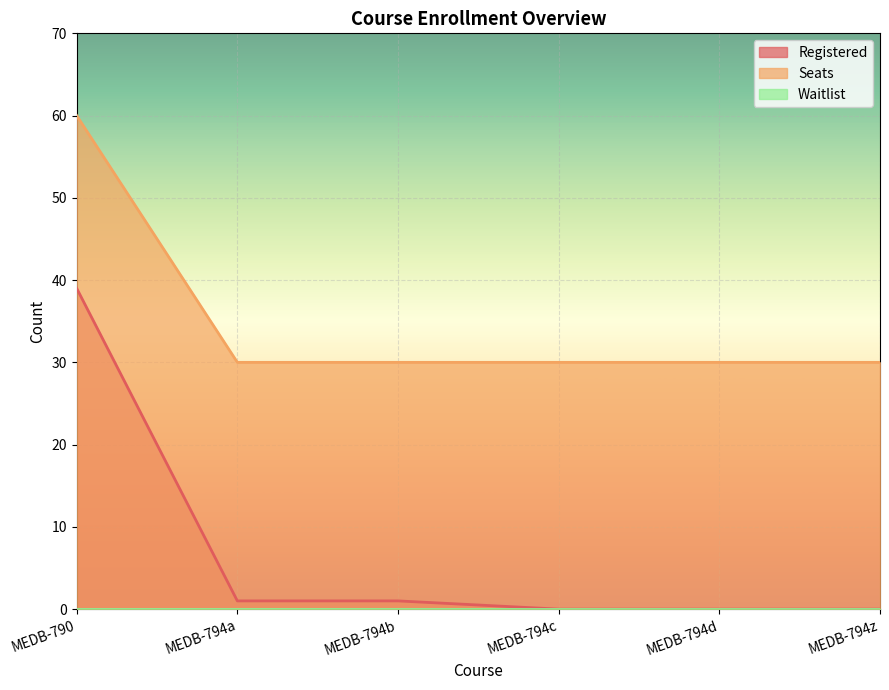

Rank the categories by Registered value from highest to lowest.

MEDB-790, MEDB-794a, MEDB-794b, MEDB-794c, MEDB-794d, MEDB-794z